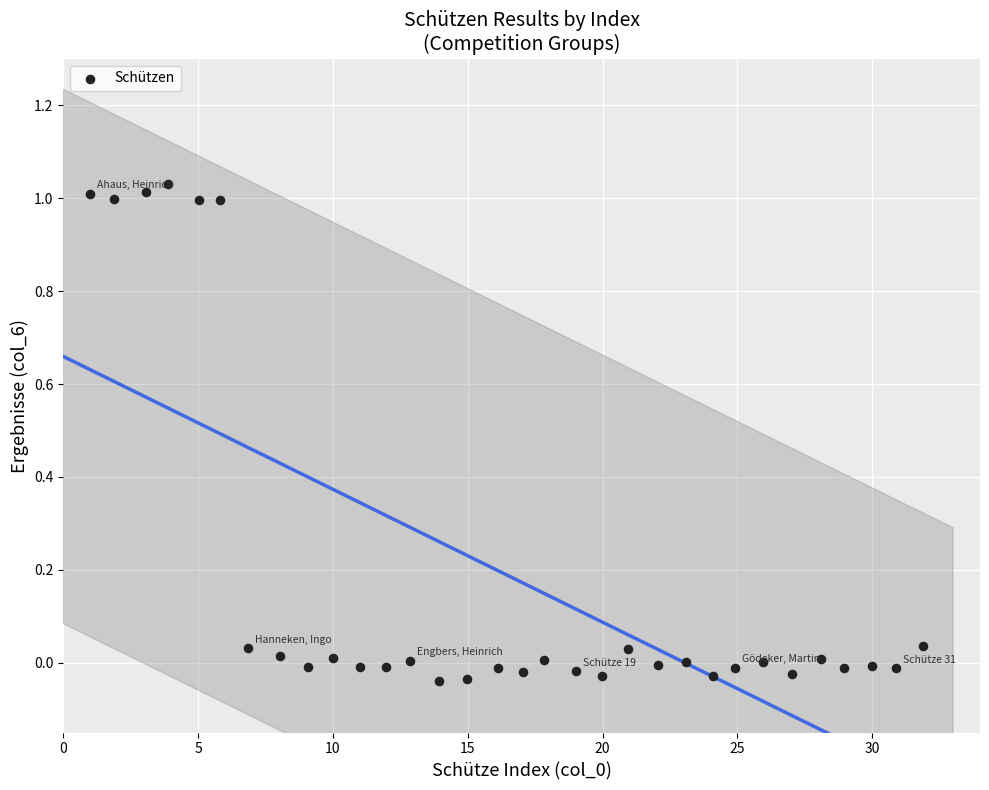

What is the range of X values (max minus min)?

30.9